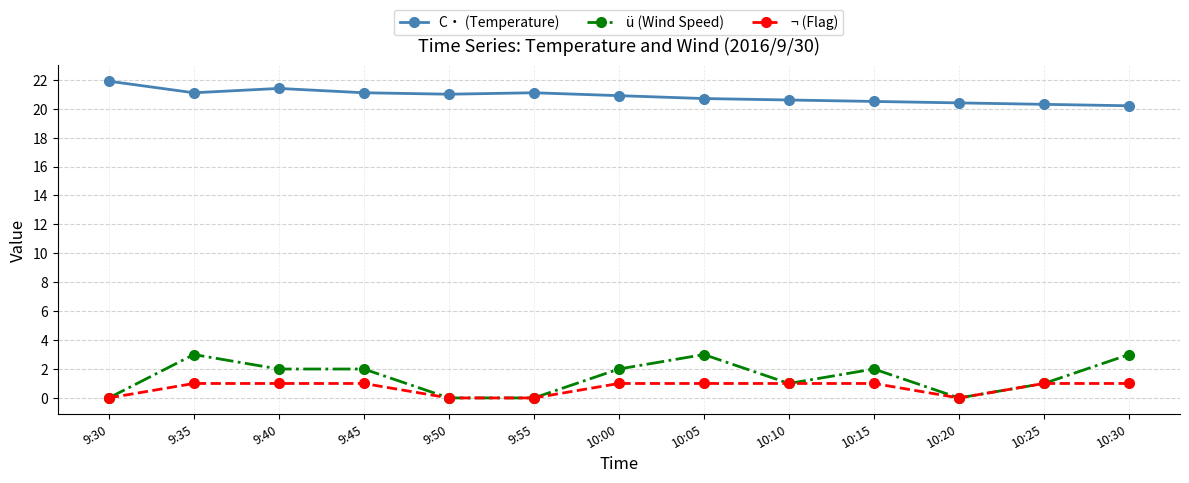

Reading left to right, extract all data points from this chart.

C・ (Temperature): 21.9	21.1	21.4	21.1	21.0	21.1	20.9	20.7	20.6	20.5	20.4	20.3	20.2
ü (Wind Speed): 0.0	3.0	2.0	2.0	0.0	0.0	2.0	3.0	1.0	2.0	0.0	1.0	3.0
¬ (Flag): 0.0	1.0	1.0	1.0	0.0	0.0	1.0	1.0	1.0	1.0	0.0	1.0	1.0